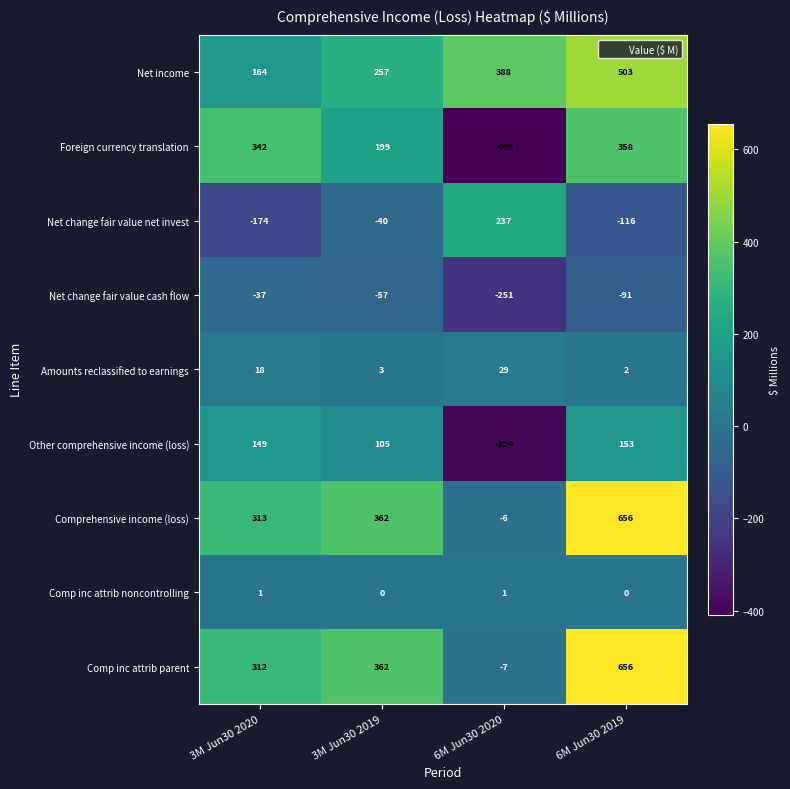

What is the average value of the Net income series?

328